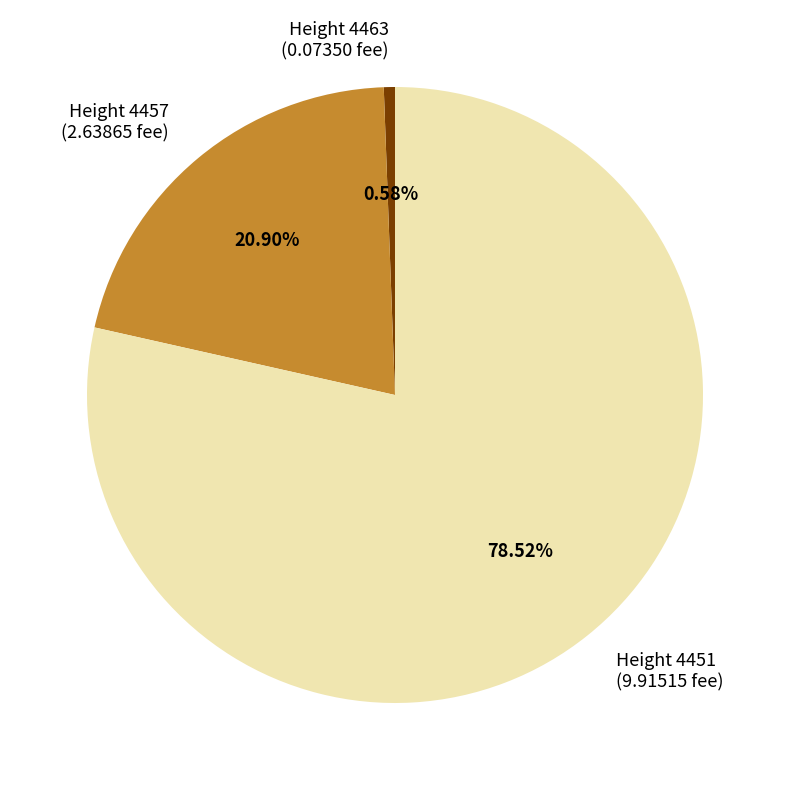

Which slice is the largest?

Height 4451